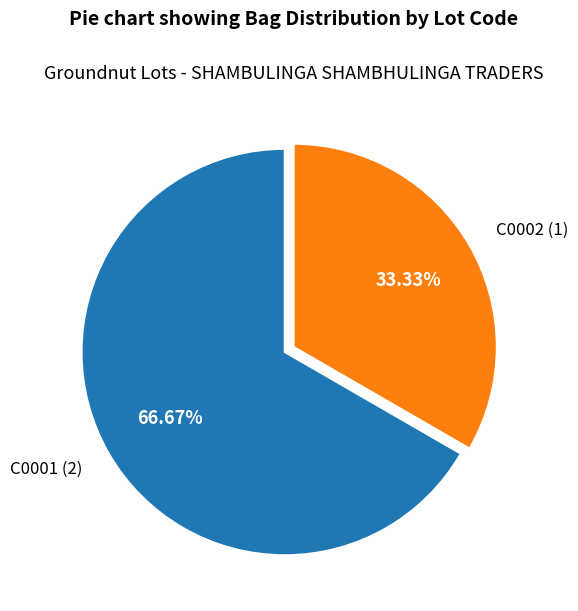

How many segments does this pie chart have?

2